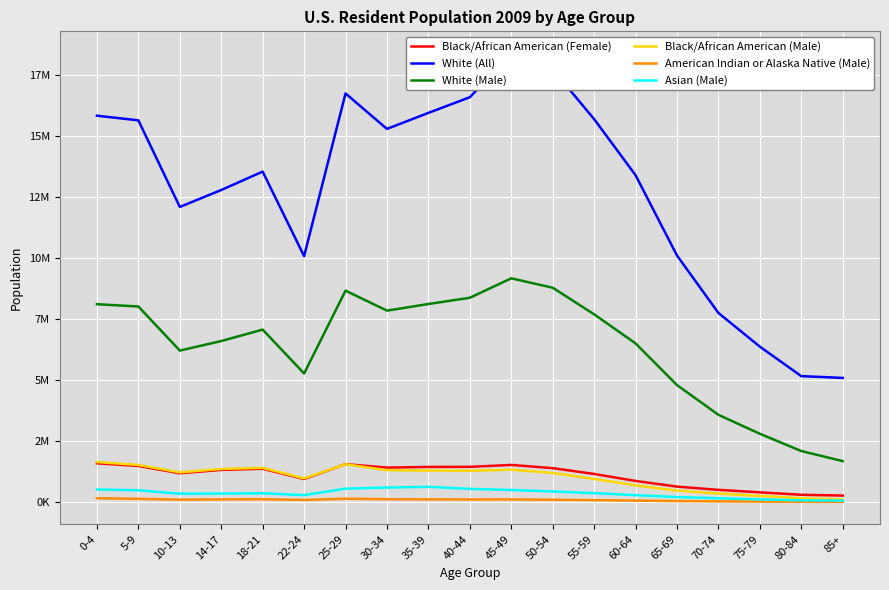

At how many categories does at least one series exceed 16883298?

2